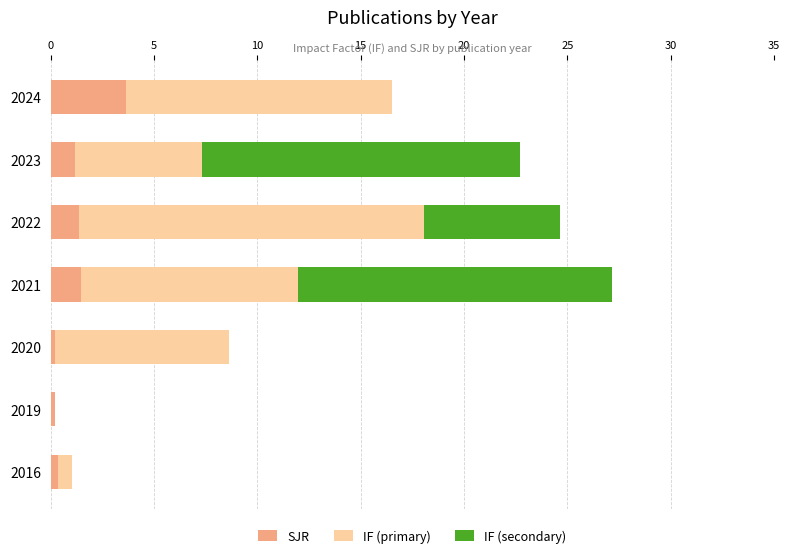

What is the sum of all SJR values?

8.4